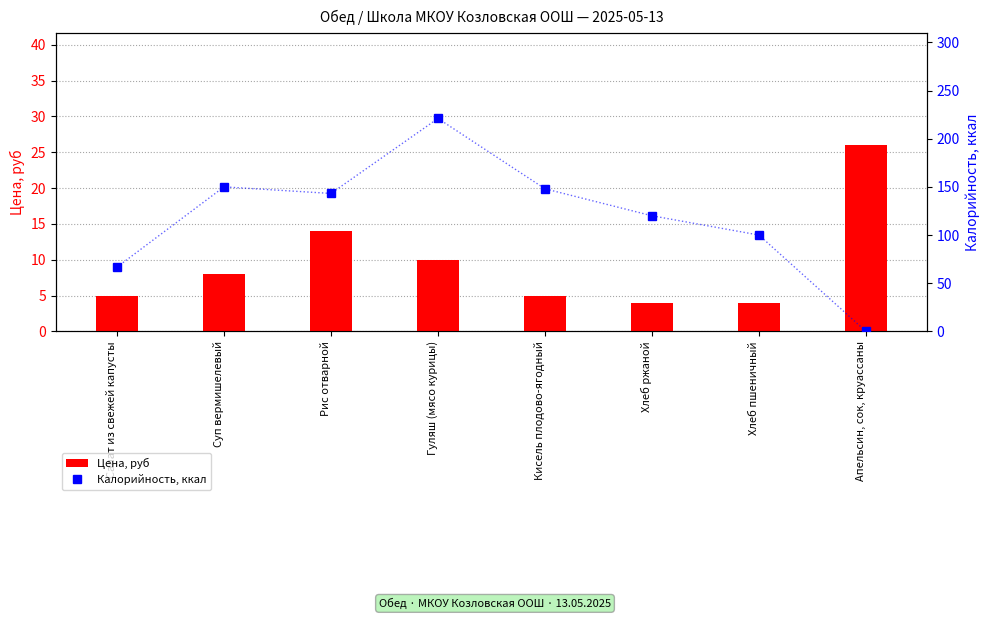

What are all the series names shown in the legend?

Цена, руб, Калорийность, ккал